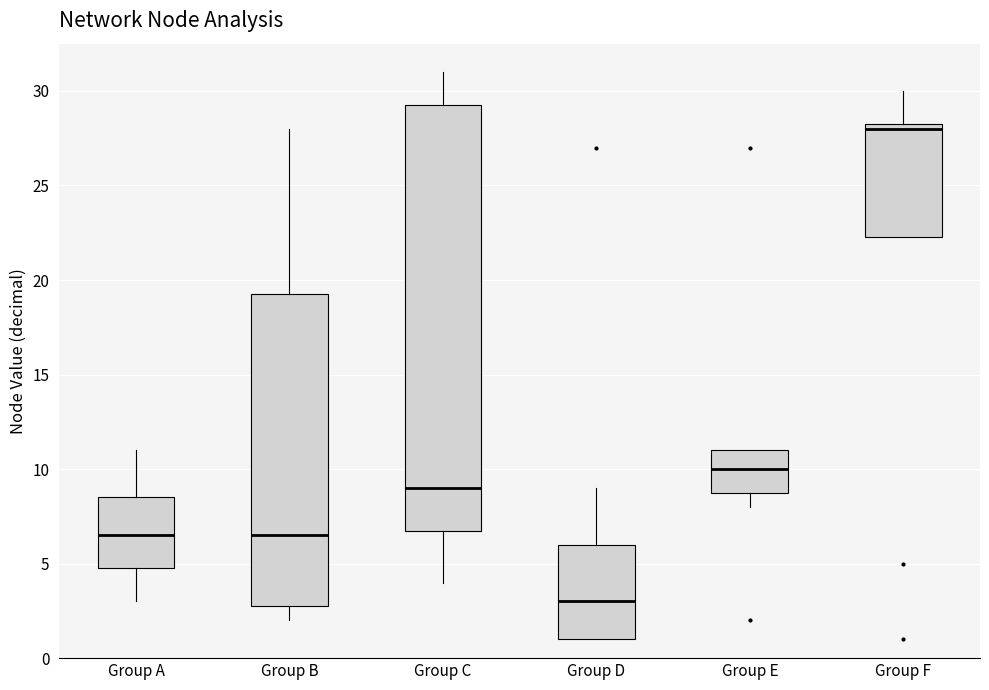

Which box has the lowest median line?

Group D